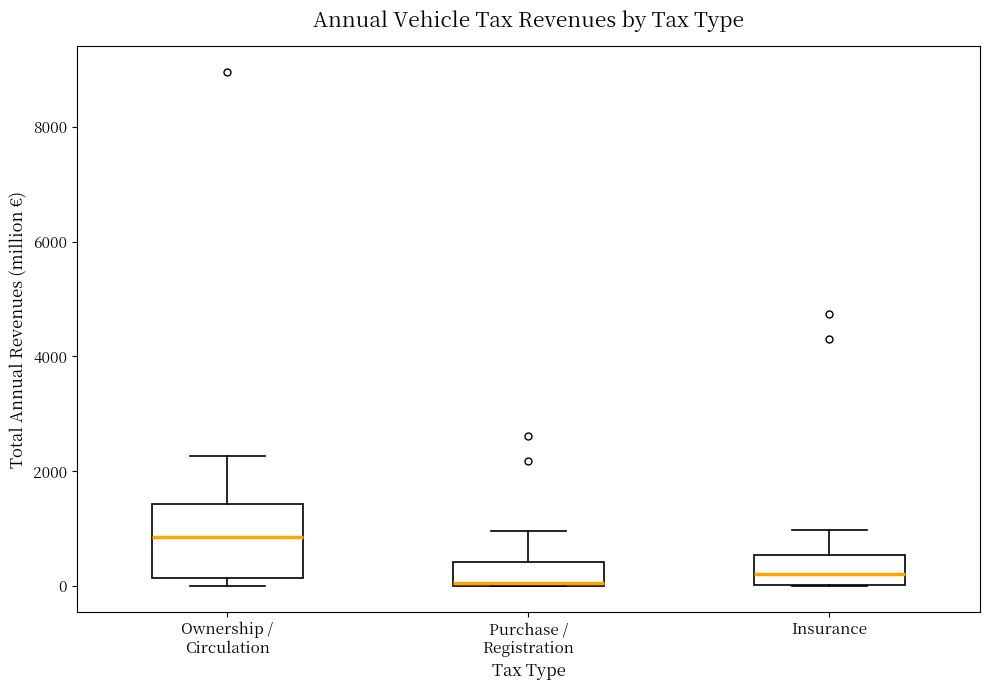

Where is the lower edge of the box for Insurance on the y-axis? The values are not printed on the chart, so give them approximately, as read against the axis.

0